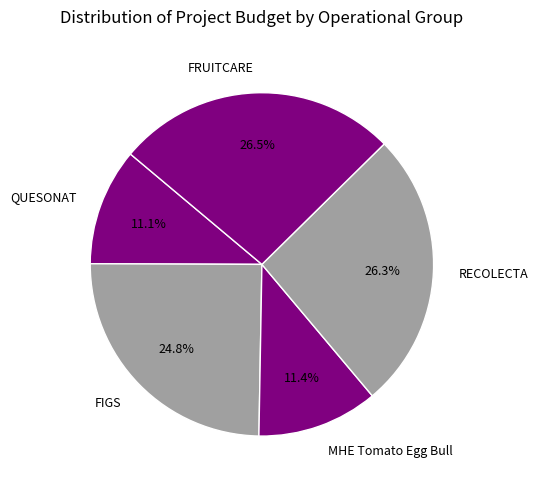

Count the number of slices in the pie.

5